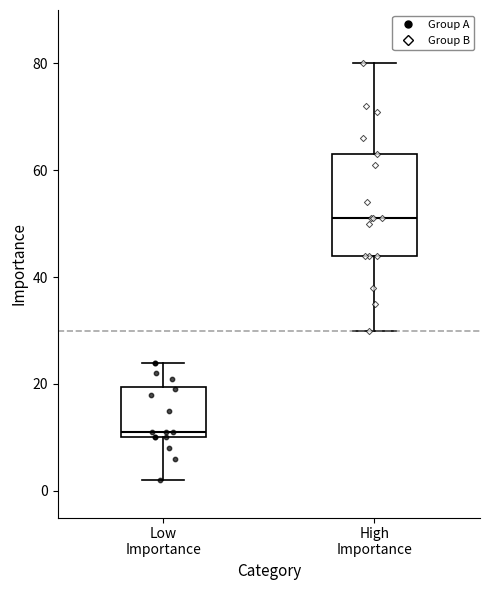

Reading left to right, transcribe this box plot: for each box, give where its median line is, the range the box spans, and where its two whiskers end, as read against the y-axis. The values are not printed on the chart, so give them approximately, as read against the axis.

Low Importance: median 12, box 10 to 20, whiskers 2 to 24
High Importance: median 52, box 44 to 64, whiskers 30 to 80